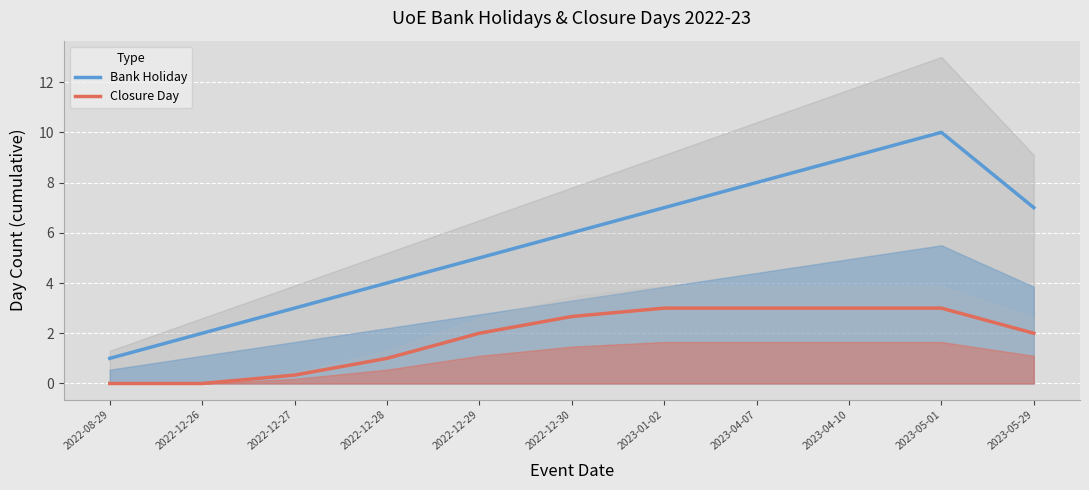

What is the highest value of the Closure Day series?

3.0